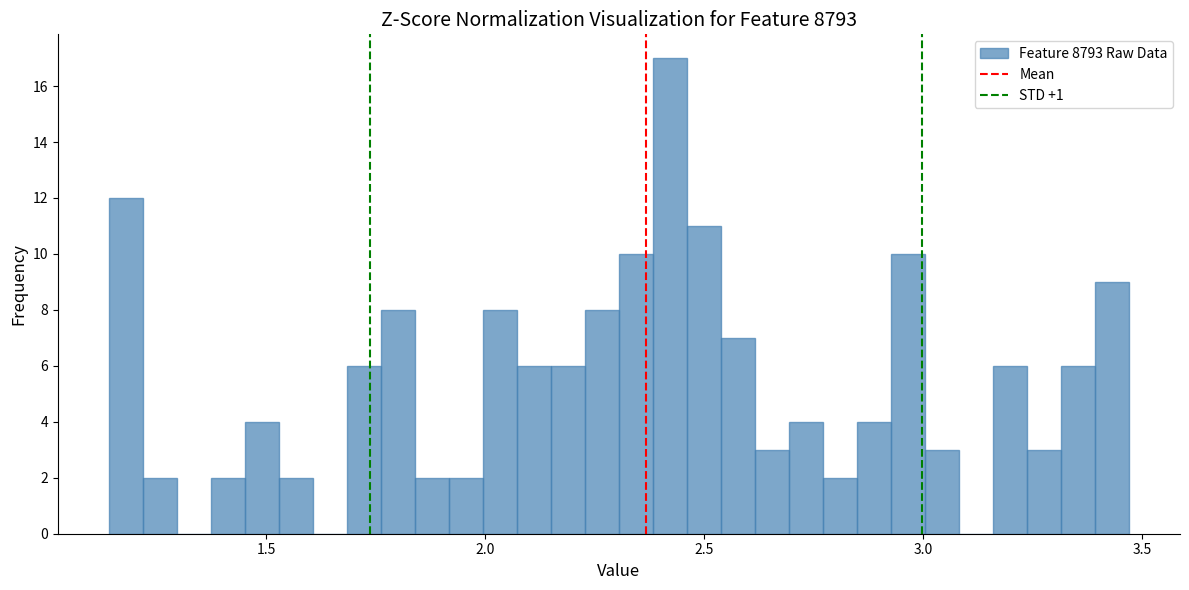

Read against the x-axis, roughly where is the centre of the tallest bar?

2.40